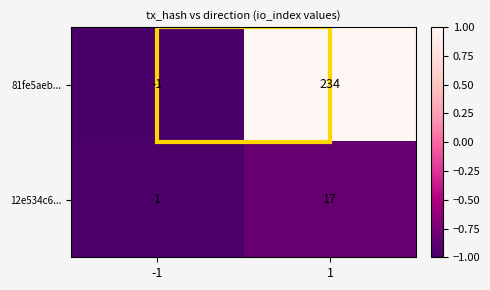

List the series in order of their overall mean, lowest first.

12e534c6..., 81fe5aeb...